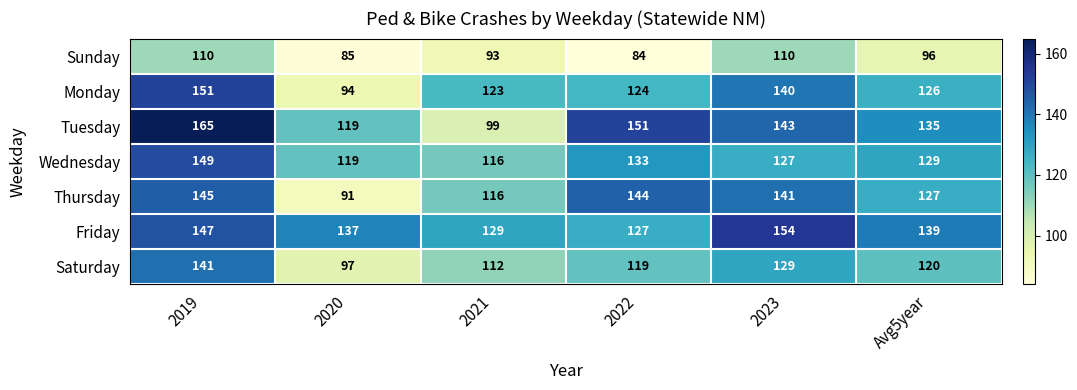

At which category is the sum across all series the highest?

2019